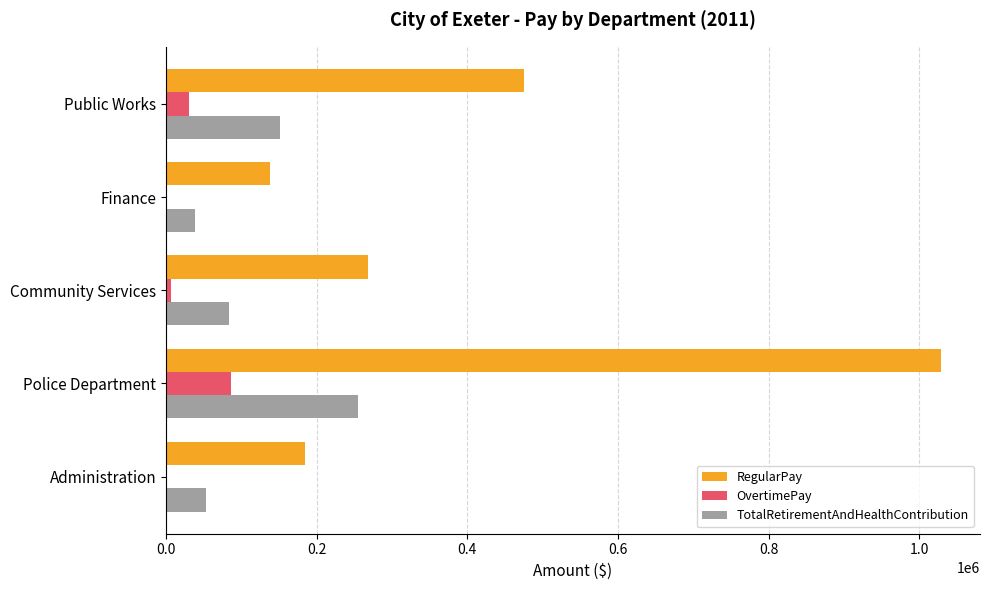

Which category has the highest value in the RegularPay series?

Police Department